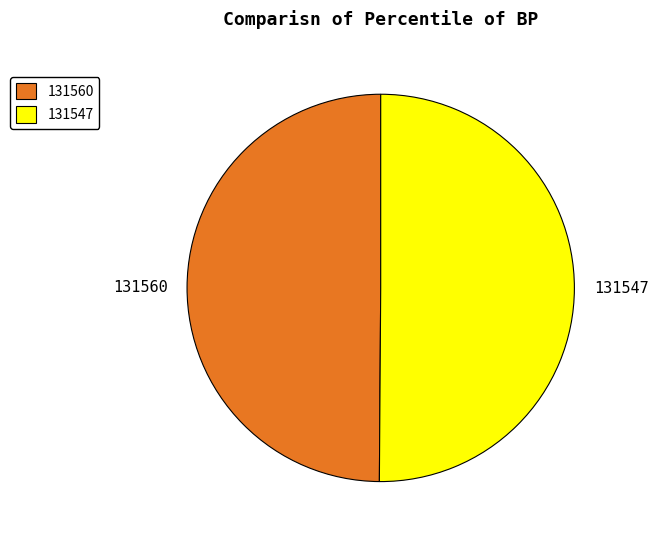

The 131560 slice represents 55% of the pie. True or false?

False